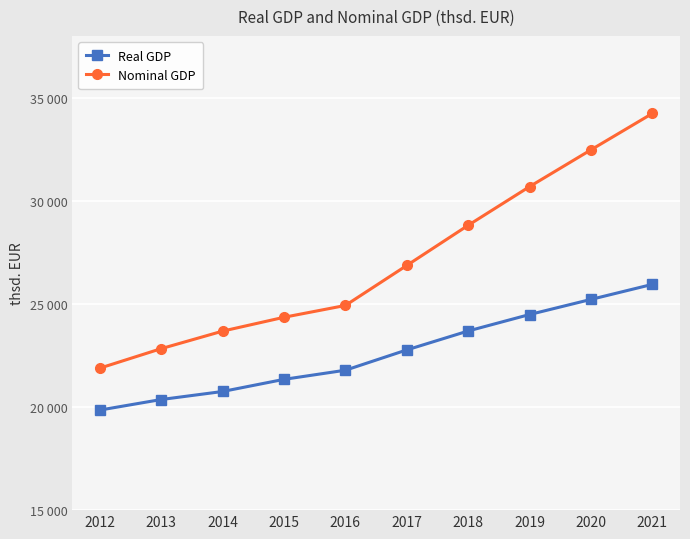

Is this an area chart (filled region under the line)?

No